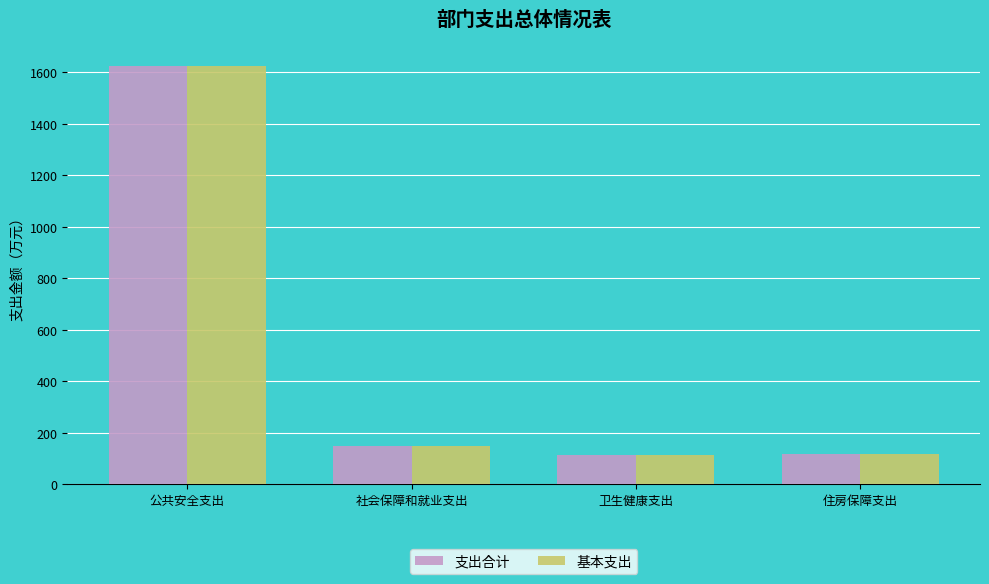

What are all the series names shown in the legend?

支出合计, 基本支出